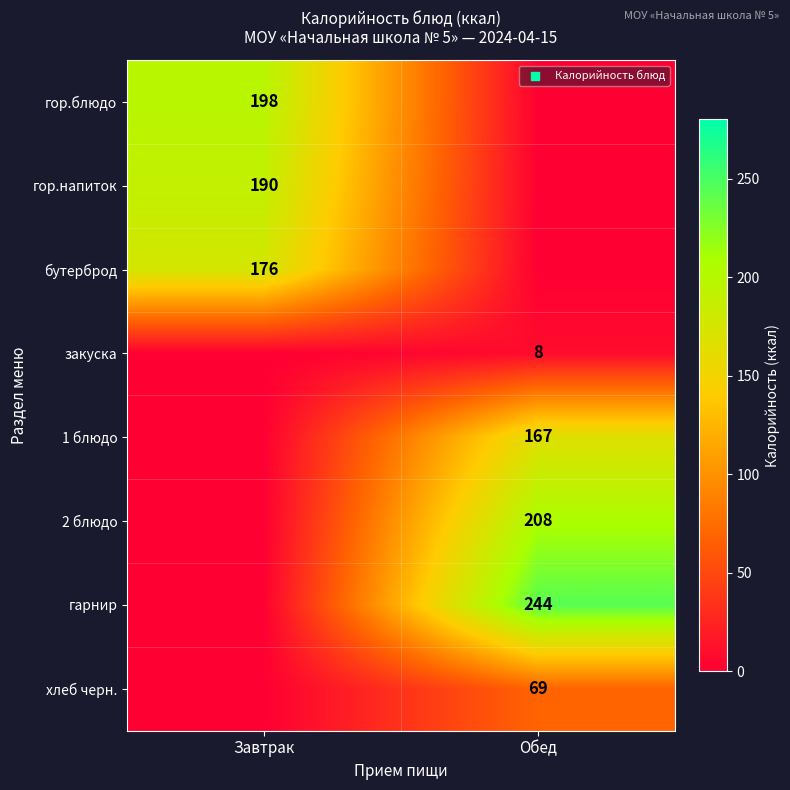

True or false: 2 блюдо has a value of 208 at Обед.

True